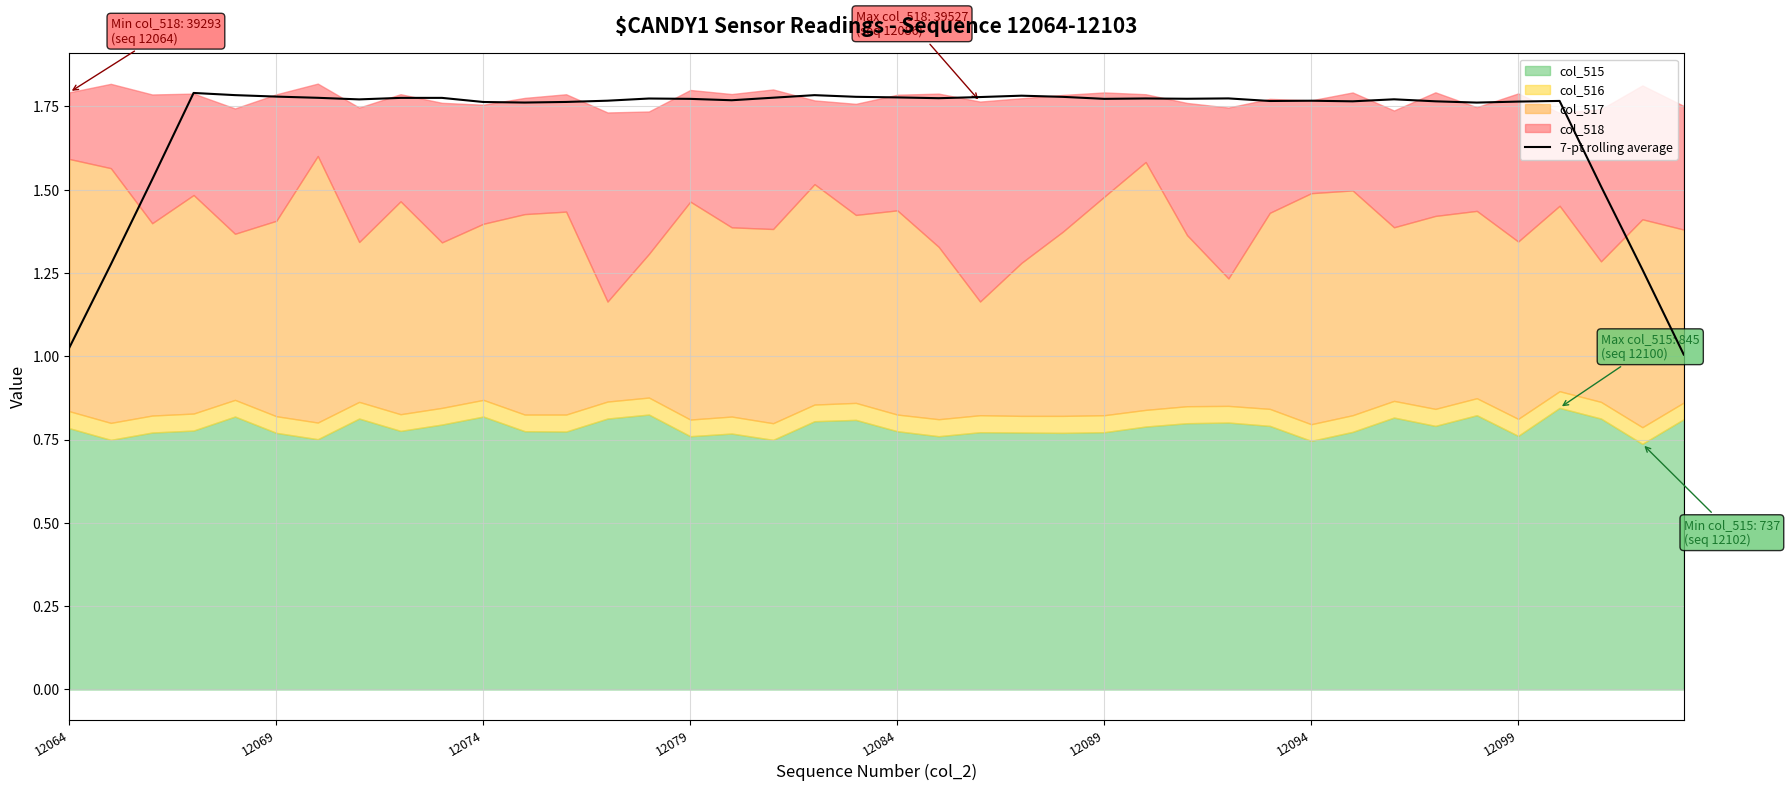

Which label corresponds to the largest value in the chart?

12079